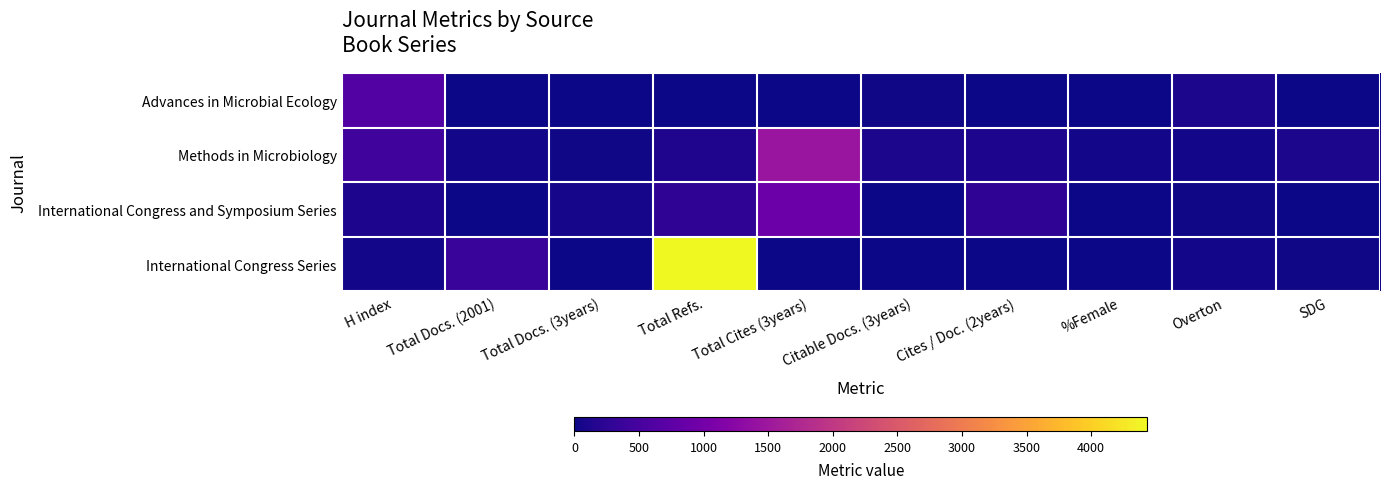

What is the difference between the highest and lowest values at Overton?

64